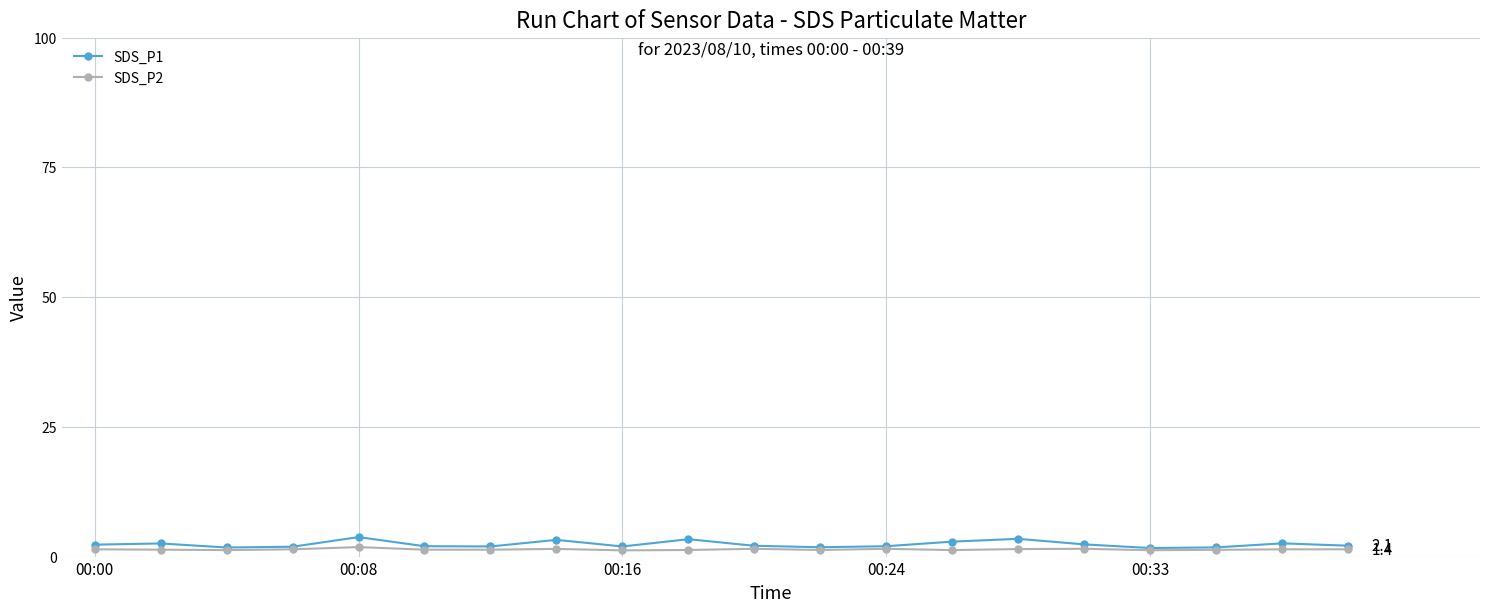

What is the greatest value displayed?

3.8